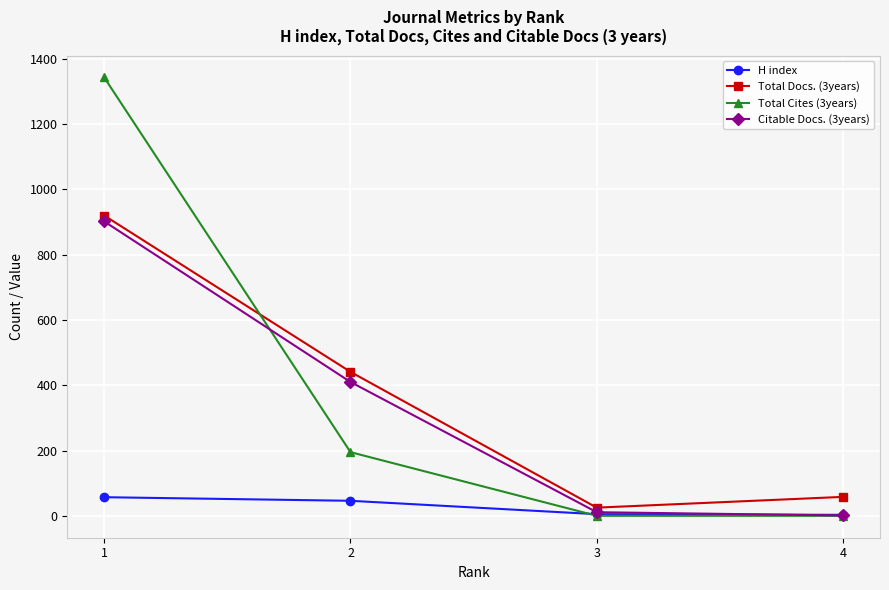

Count the number of data series in this chart.

4